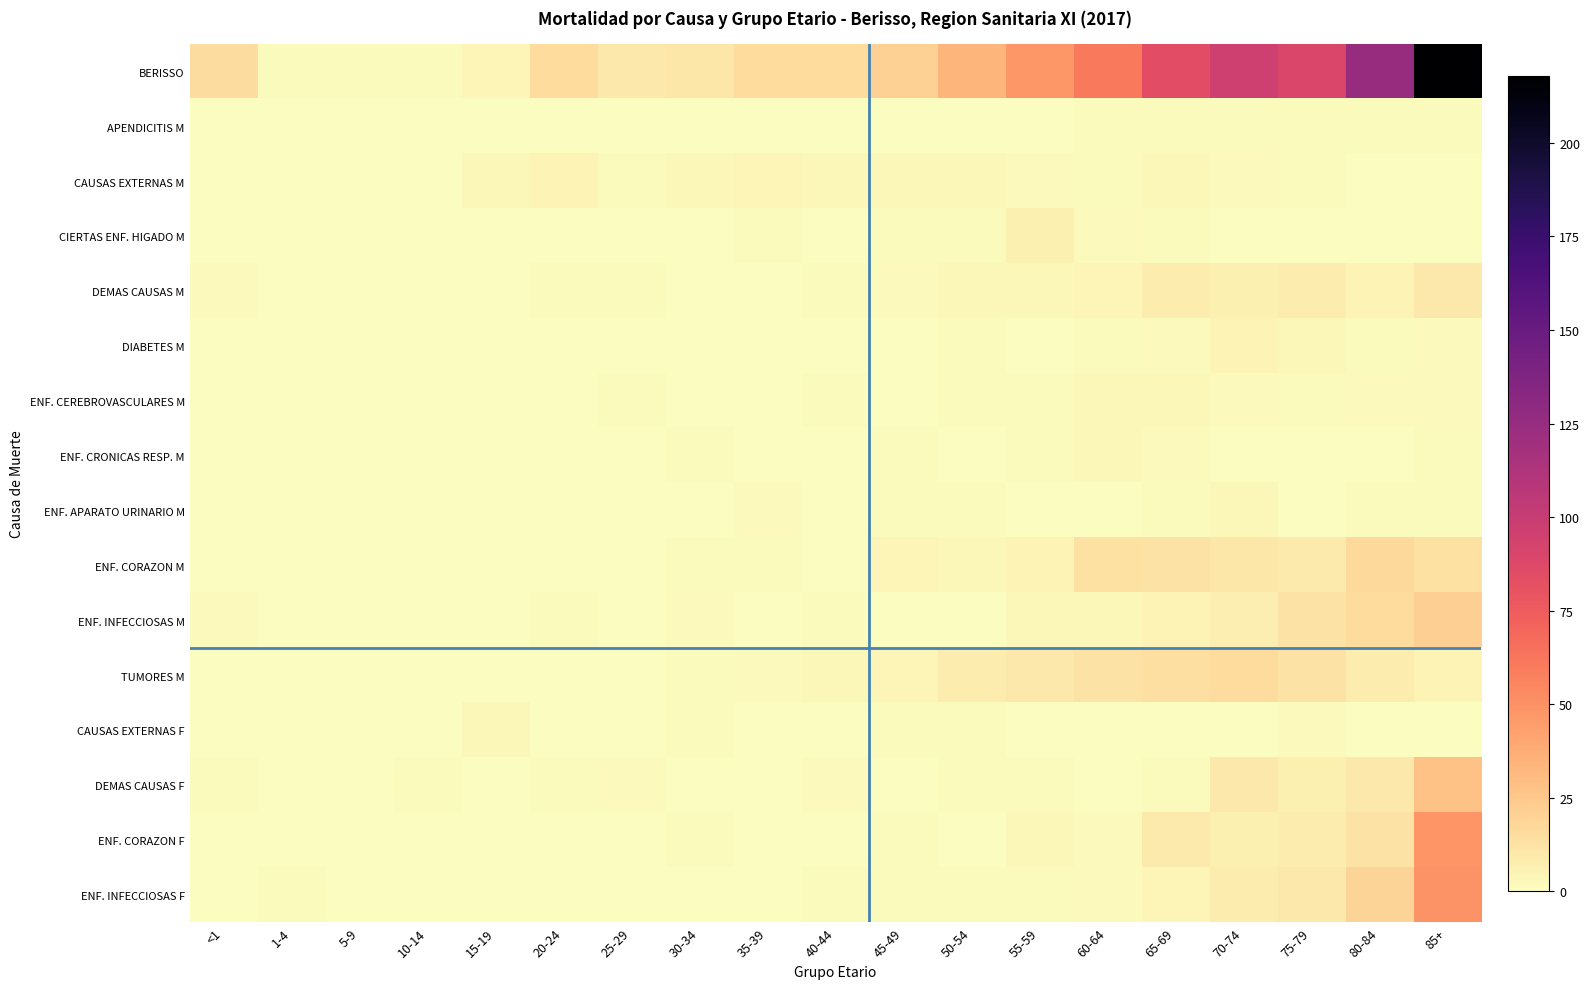

Between 5-9 and 60-64, which series saw the biggest shift?

BERISSO